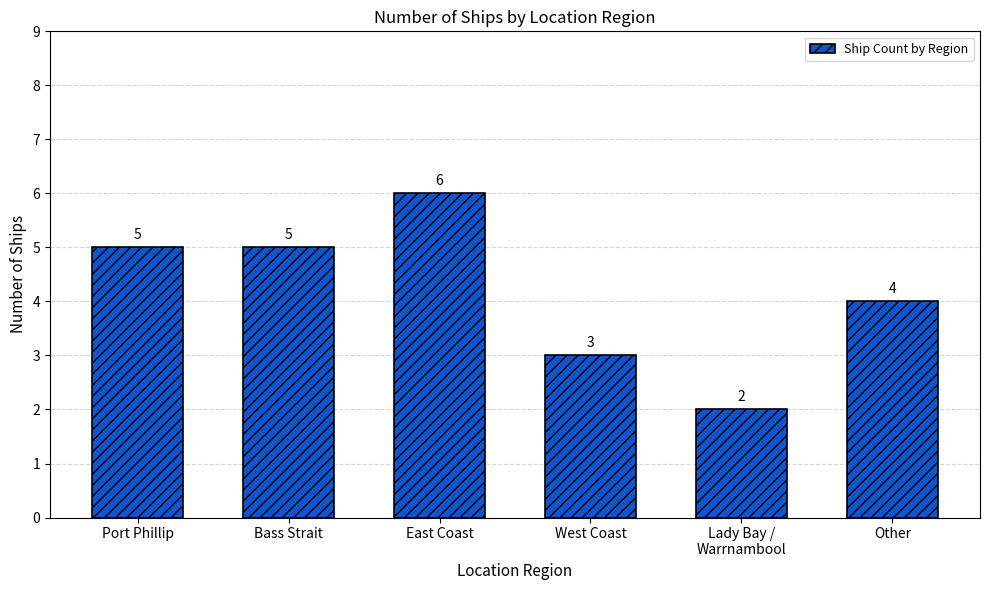

Is it true that the value at Lady Bay /
Warrnambool is 2?

True